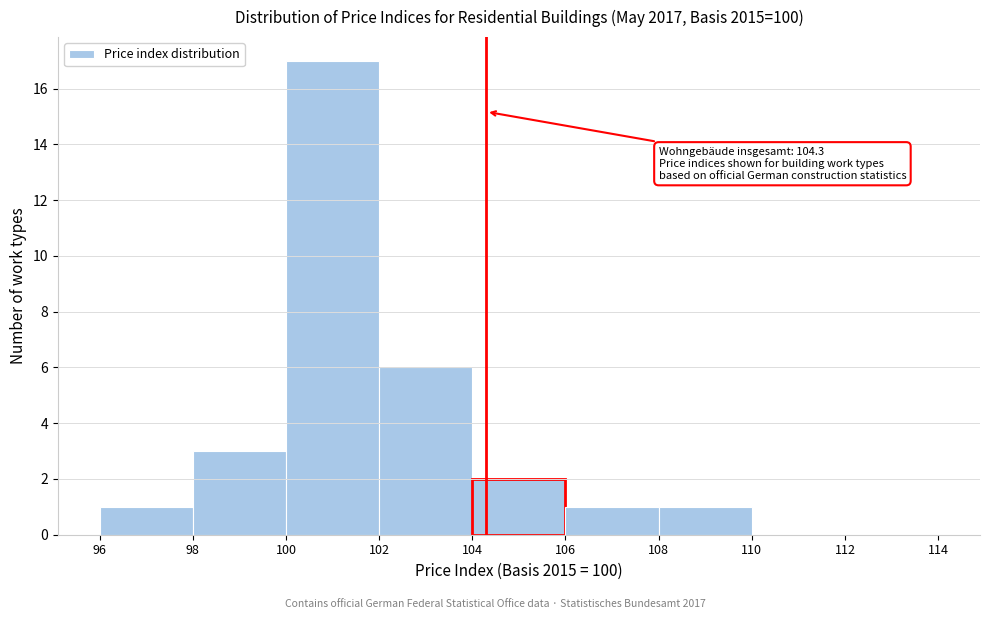

Over which range of the x-axis is the bar tallest?

100 to 102